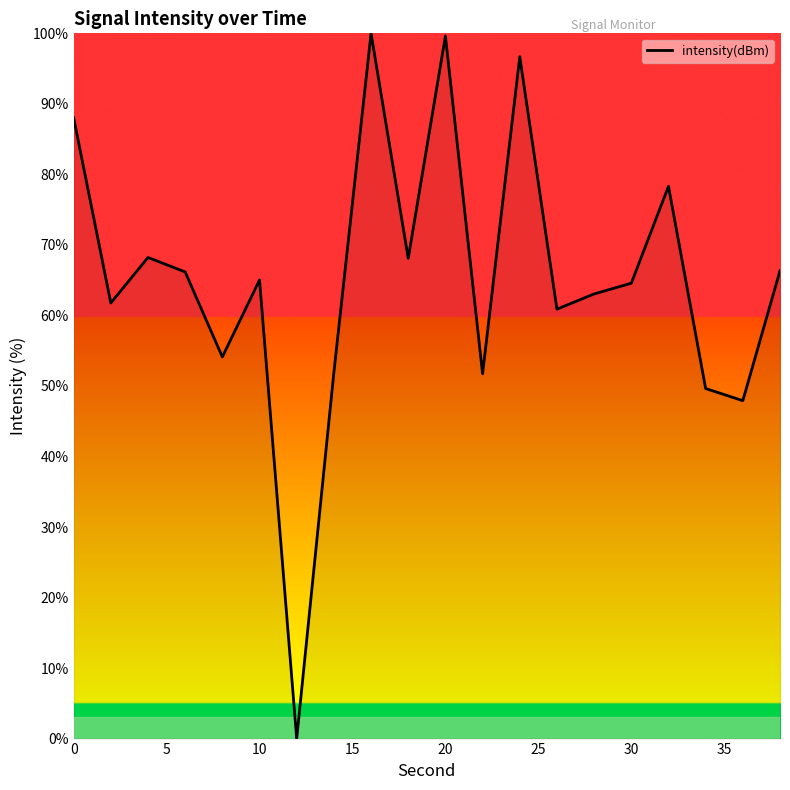

What is the difference between the maximum and minimum values?

100.0